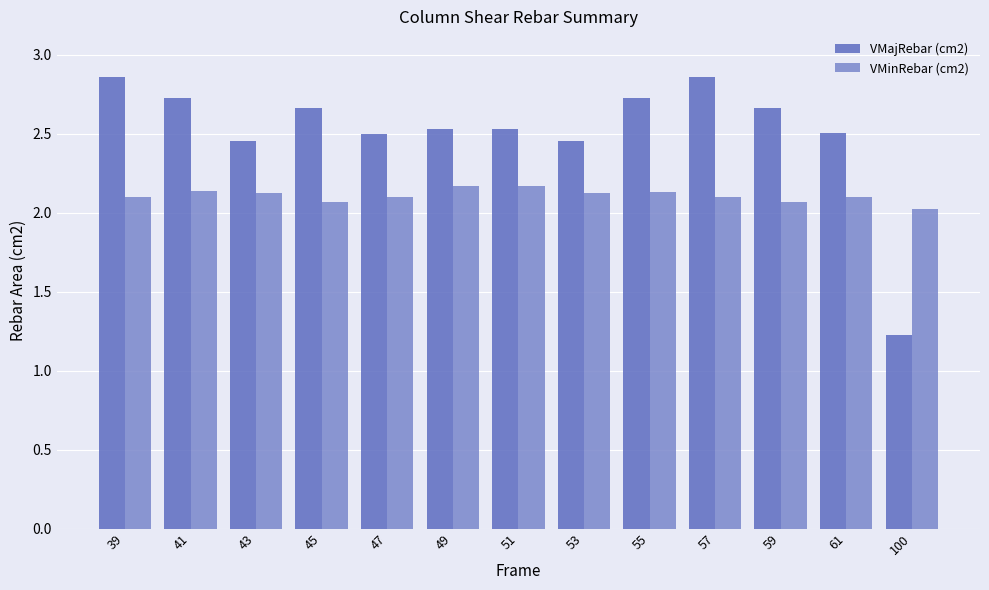

How many groups of bars are there?

13